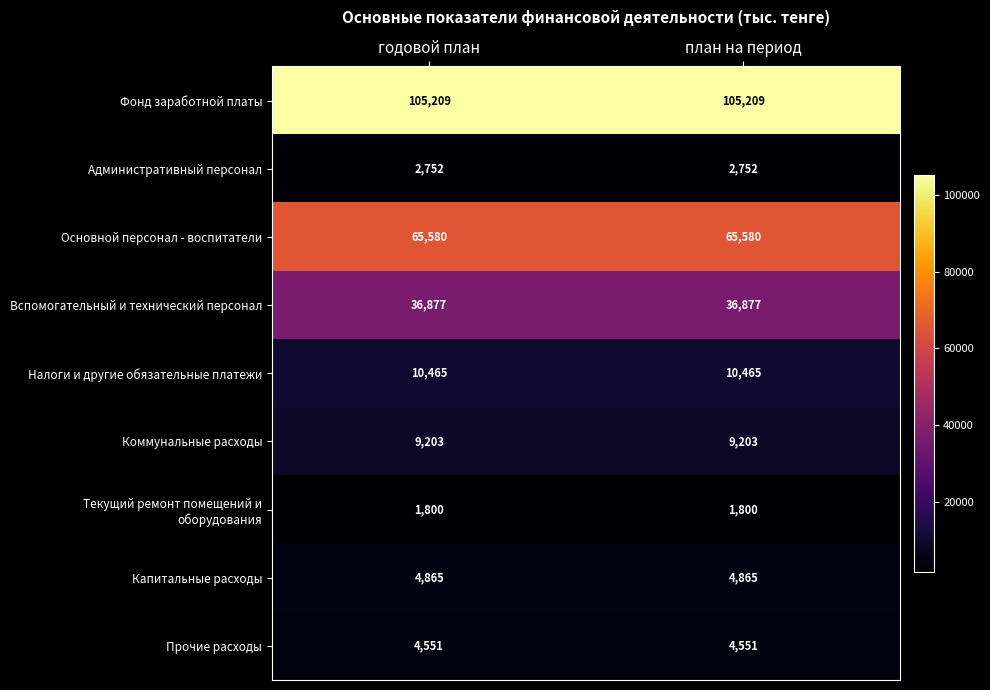

What is the approximate value of Вспомогательный и технический персонал at план на период?

36877